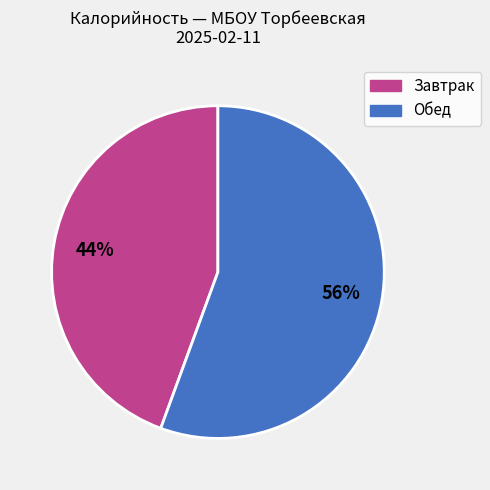

To the nearest percent, what is the average slice percentage?

50%